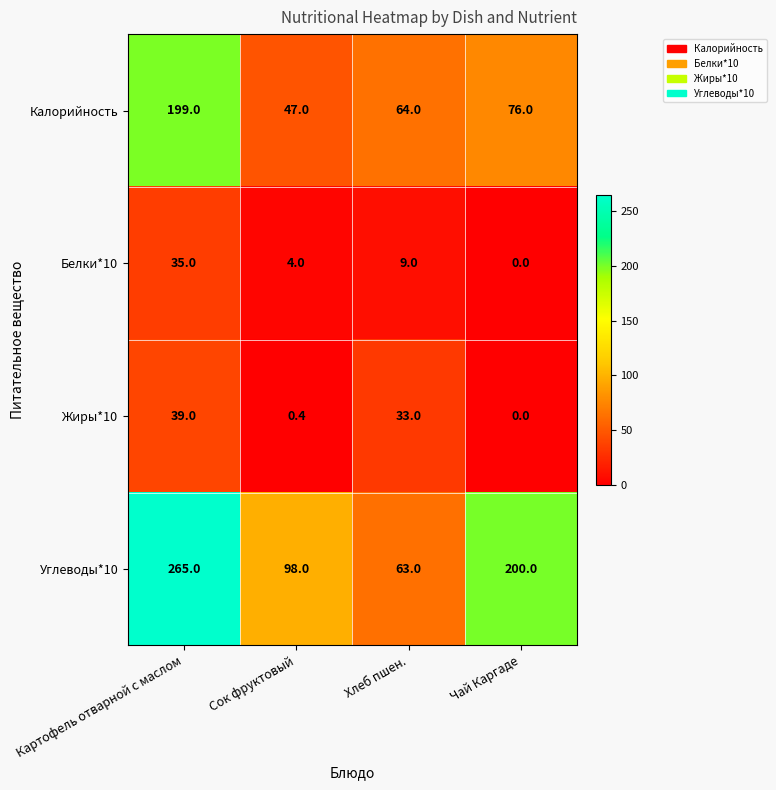

Which series has the widest spread of values?

Углеводы*10